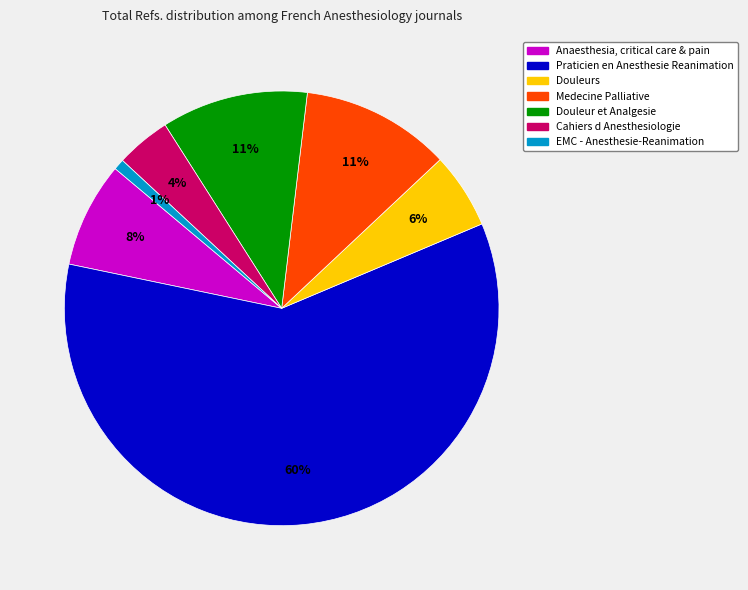

True or false: Douleur et Analgesie accounts for 17% of the total.

False